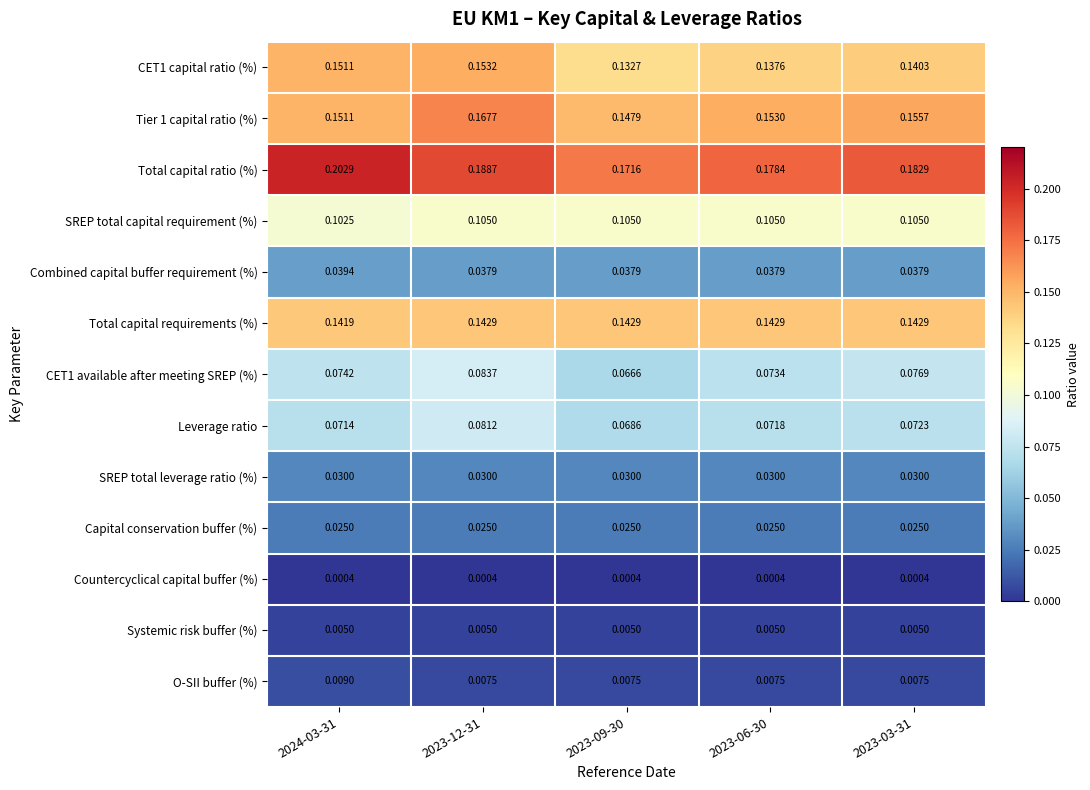

Between 2024-03-31 and 2023-12-31, which series saw the biggest shift?

Tier 1 capital ratio (%)